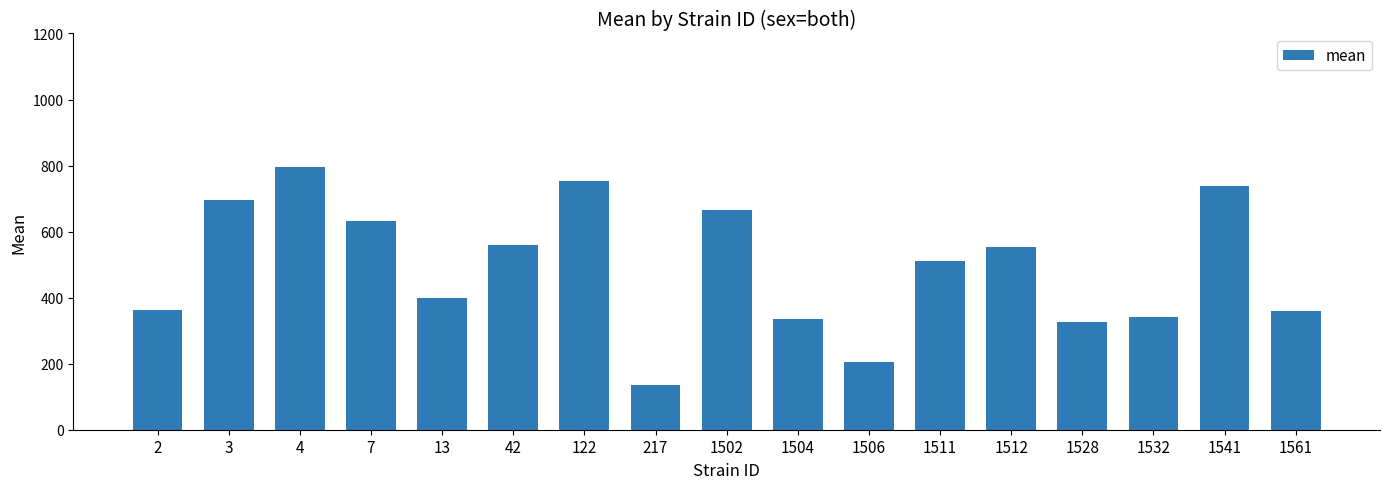

What is the minimum value shown in the chart?

134.2